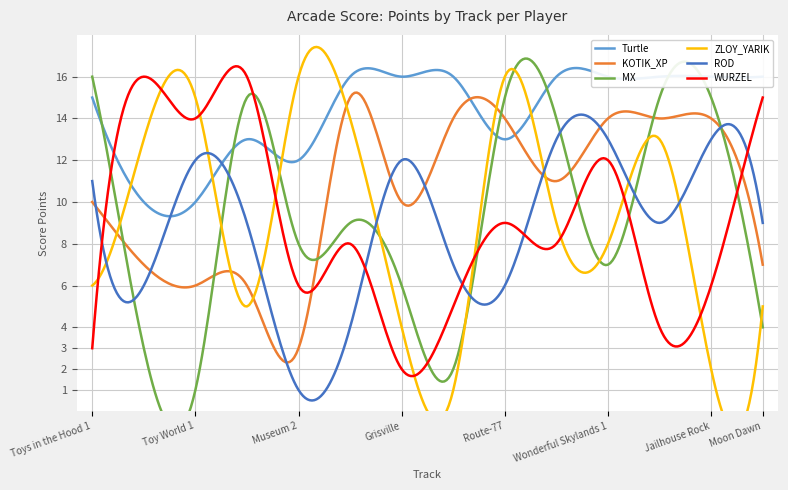

What is the maximum value for ROD?

14.2